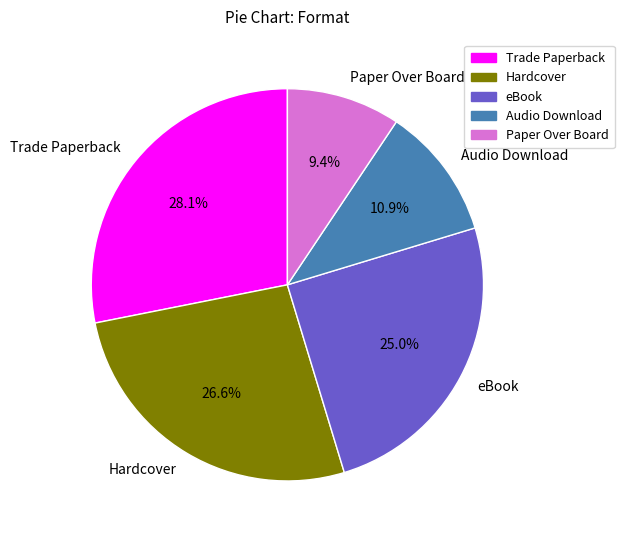

How many slices are in this pie chart?

5